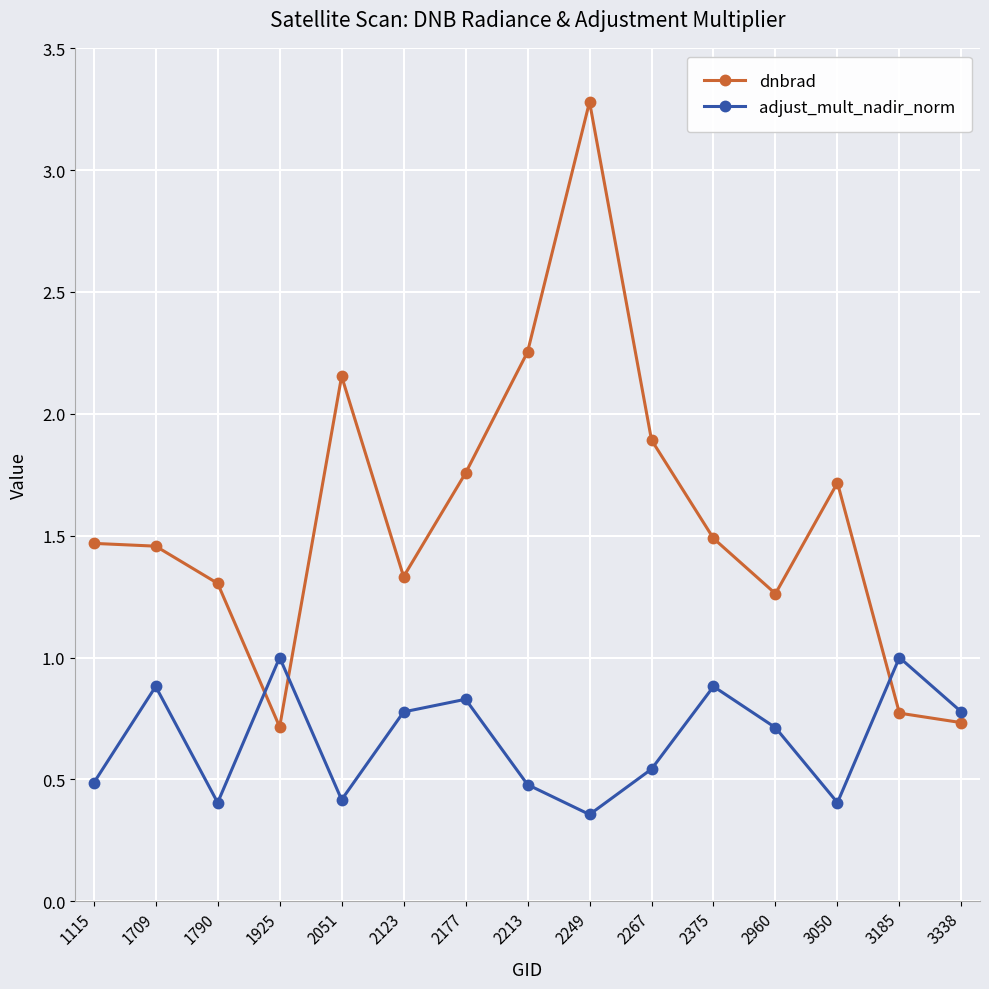

What is the difference between the second highest and minimum values in the adjust_mult_nadir_norm series?

0.6